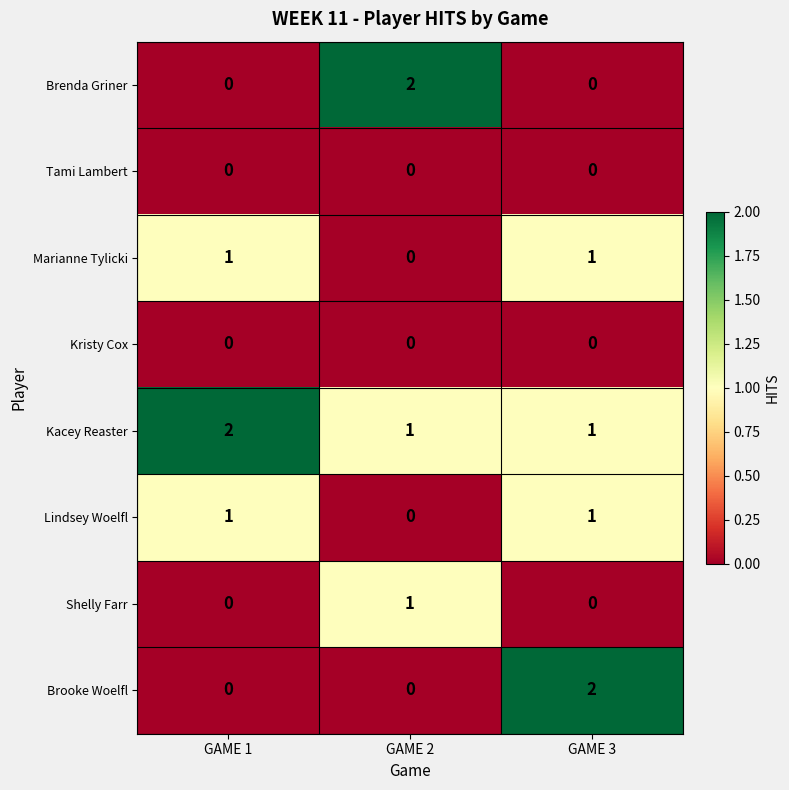

Between GAME 1 and GAME 2, which series saw the biggest shift?

Brenda Griner